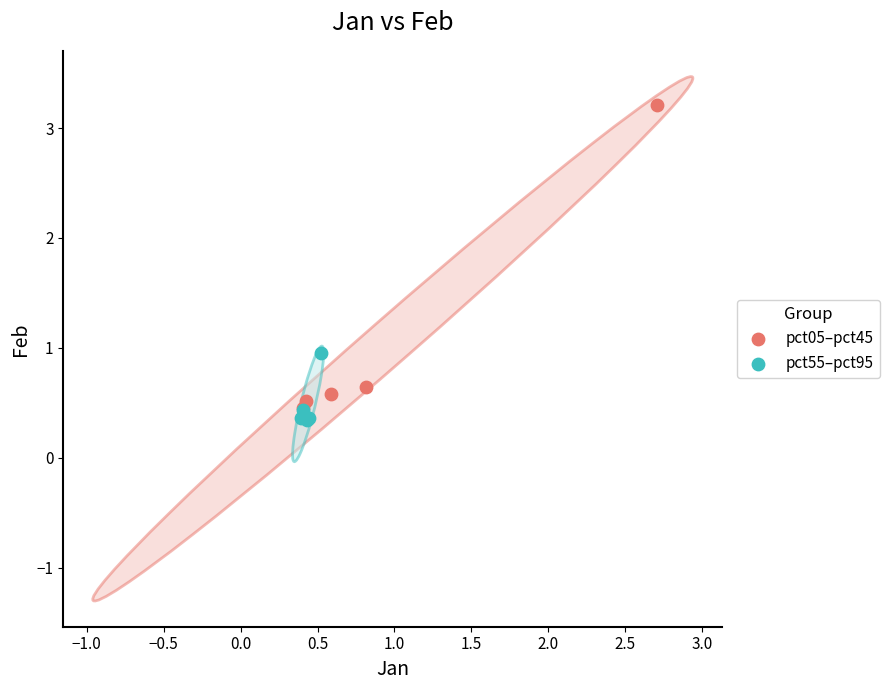

Which series contains the highest Y value?

pct05–pct45